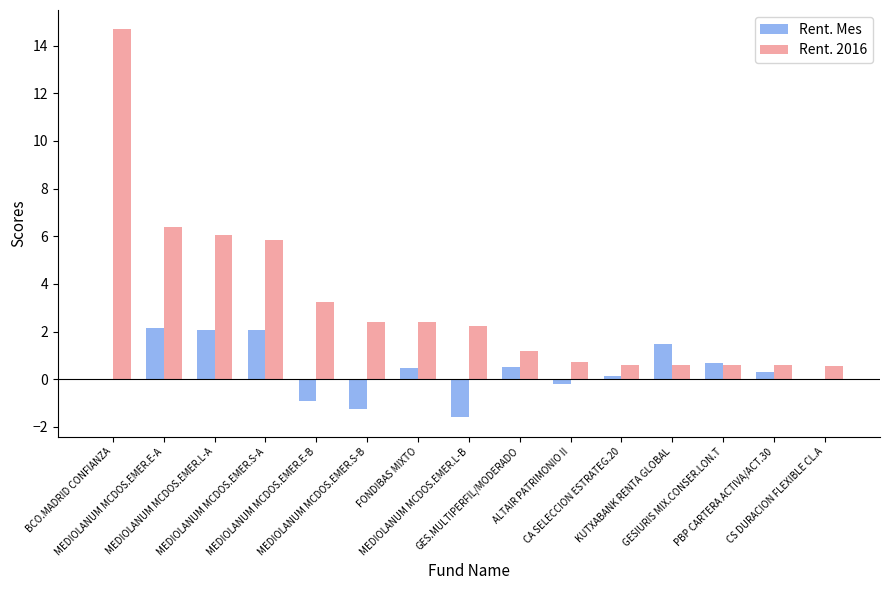

What is the sum of all Rent. 2016 values?

48.1